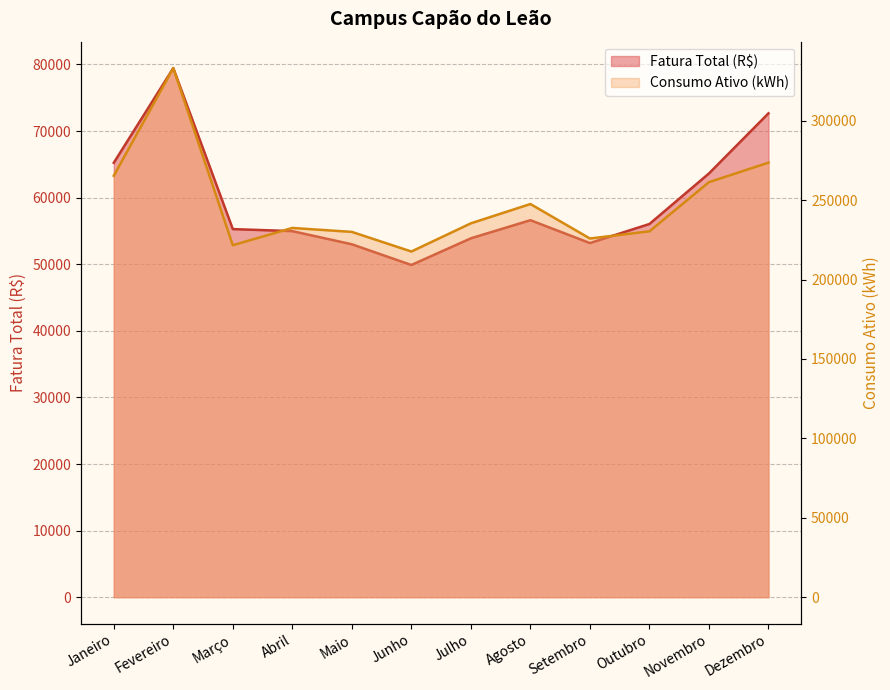

What is the average value of the Consumo Ativo (kWh) series?

247873.3